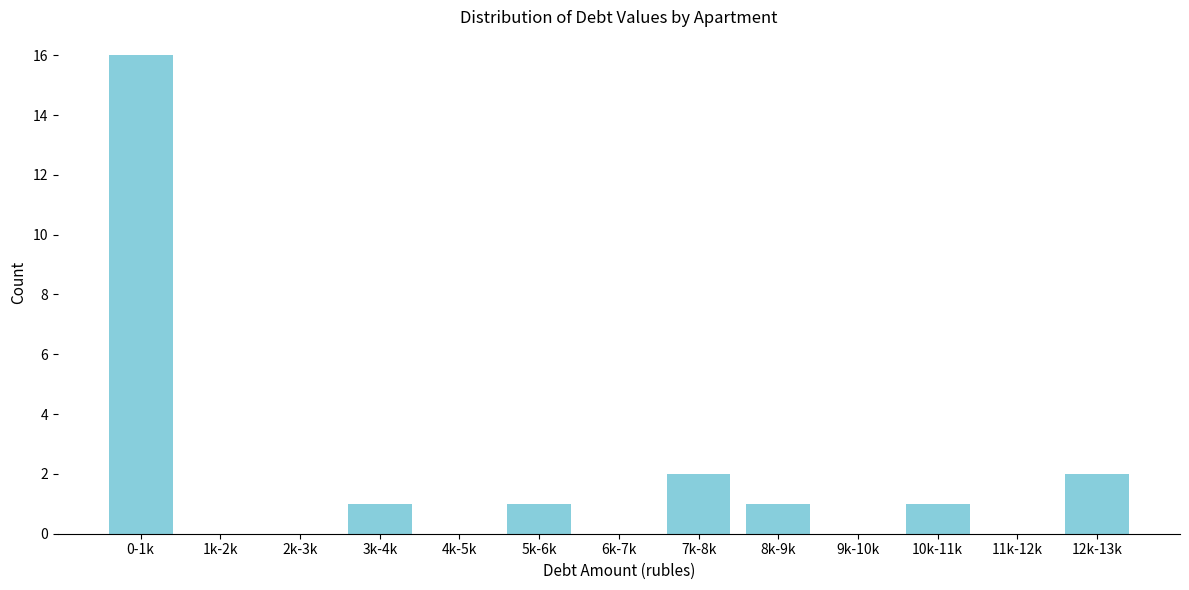

Reading left to right, what are all the values shown in this chart?

0-1k=16	1k-2k=0	2k-3k=0	3k-4k=1	4k-5k=0	5k-6k=1	6k-7k=0	7k-8k=2	8k-9k=1	9k-10k=0	10k-11k=1	11k-12k=0	12k-13k=2